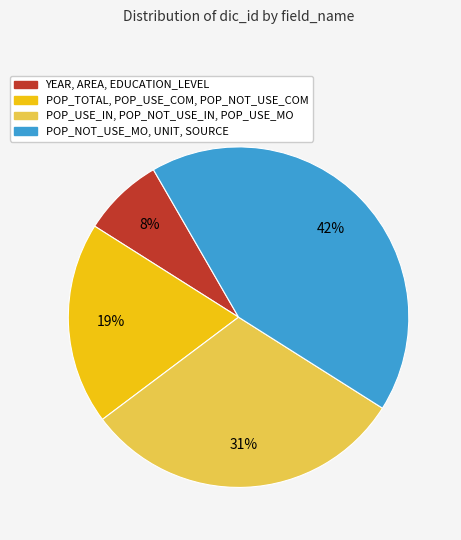

To the nearest percent, what is the average slice percentage?

25%